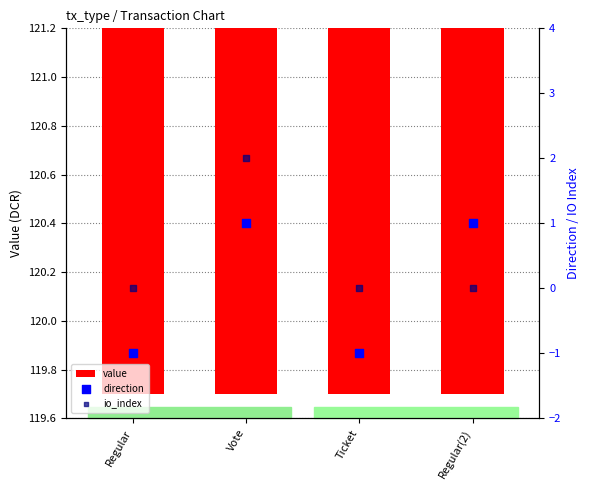

At how many categories does at least one series exceed 19?

4